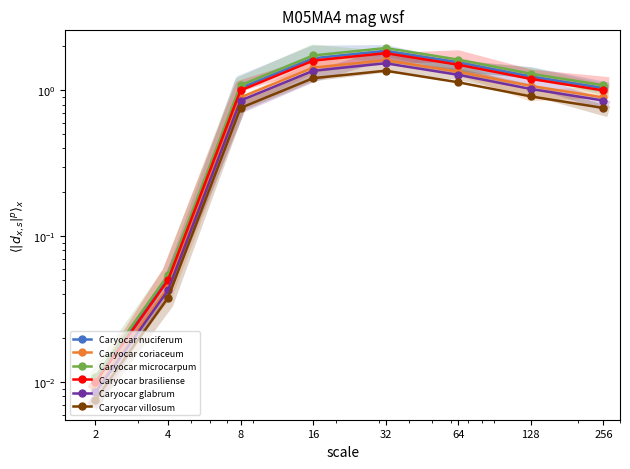

What is the sum of the Caryocar glabrum values at 64 and 16?

2.6